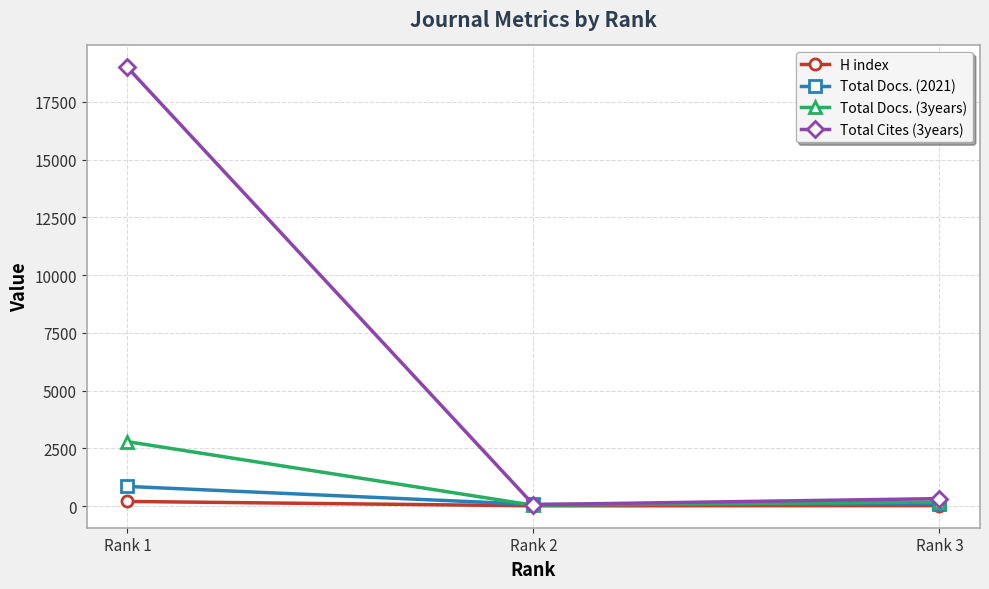

What is the value of the Total Docs. (3years) point at the 3rd from the left?

180